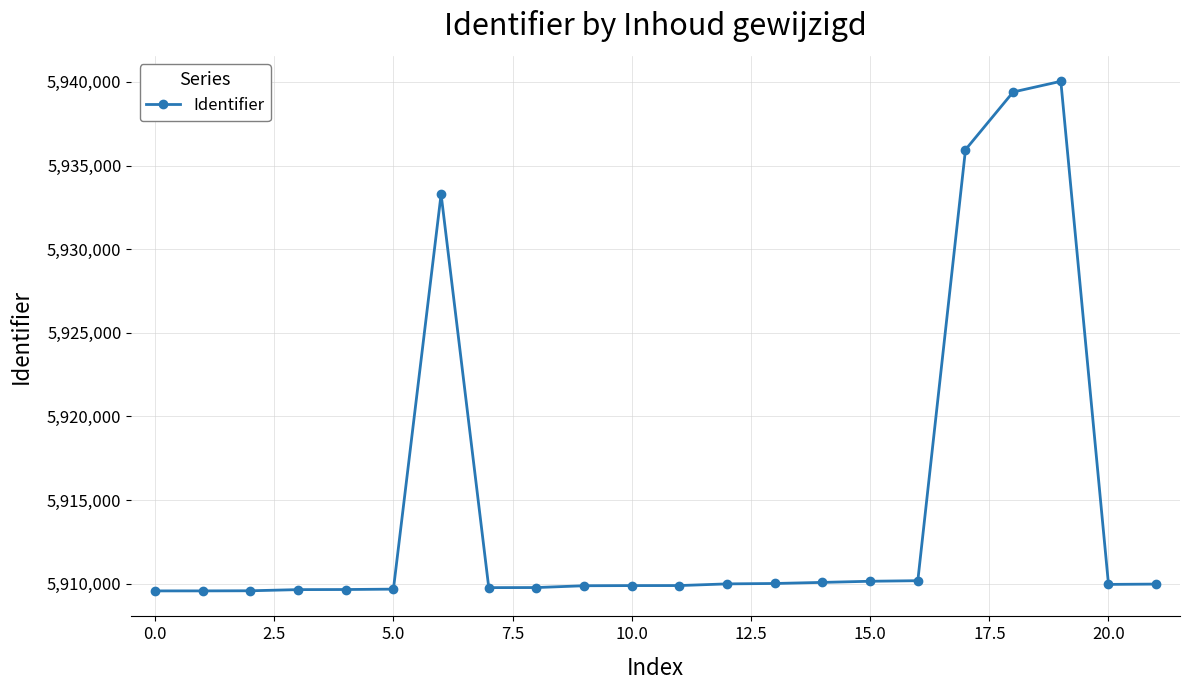

What is the maximum value shown in the chart?

5940034